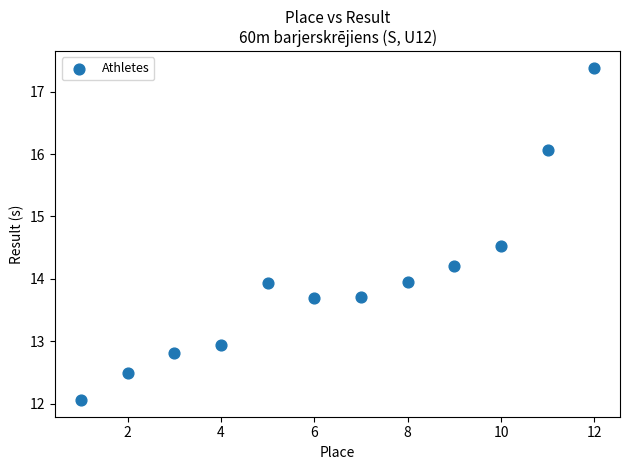

What is the average Y value?

14.0